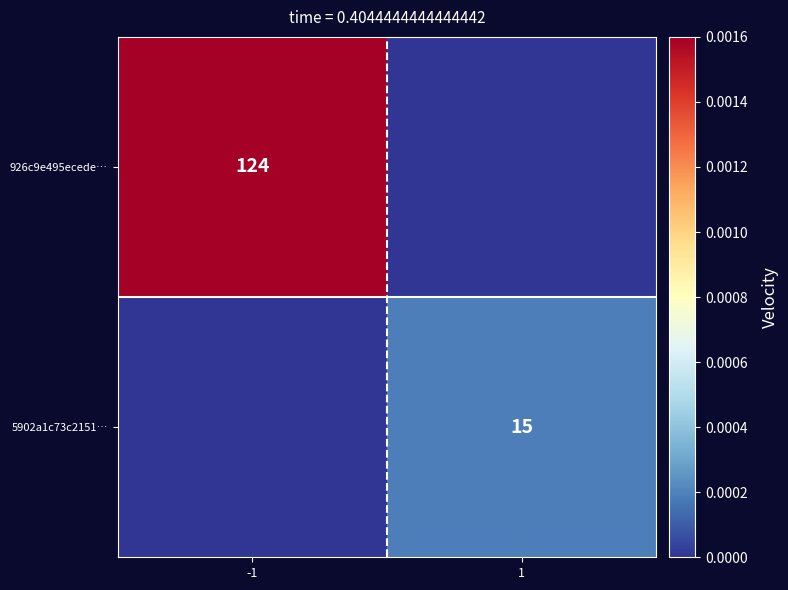

Is it true that 5902a1c73c2151… equals 23 at 1?

False